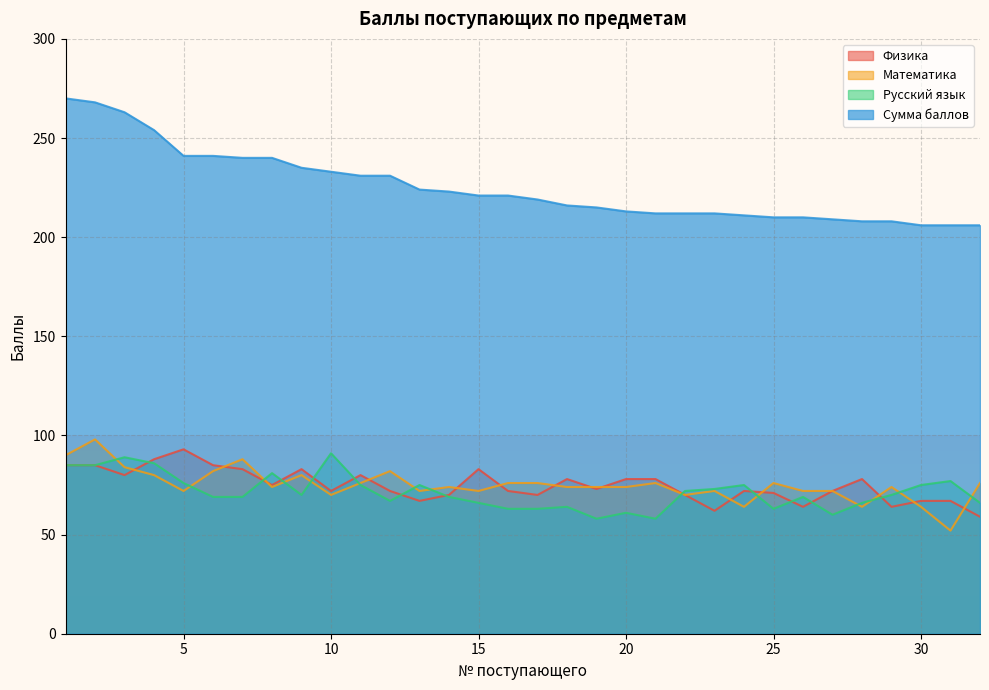

What is the difference between the Математика values at 10 and 11?

6